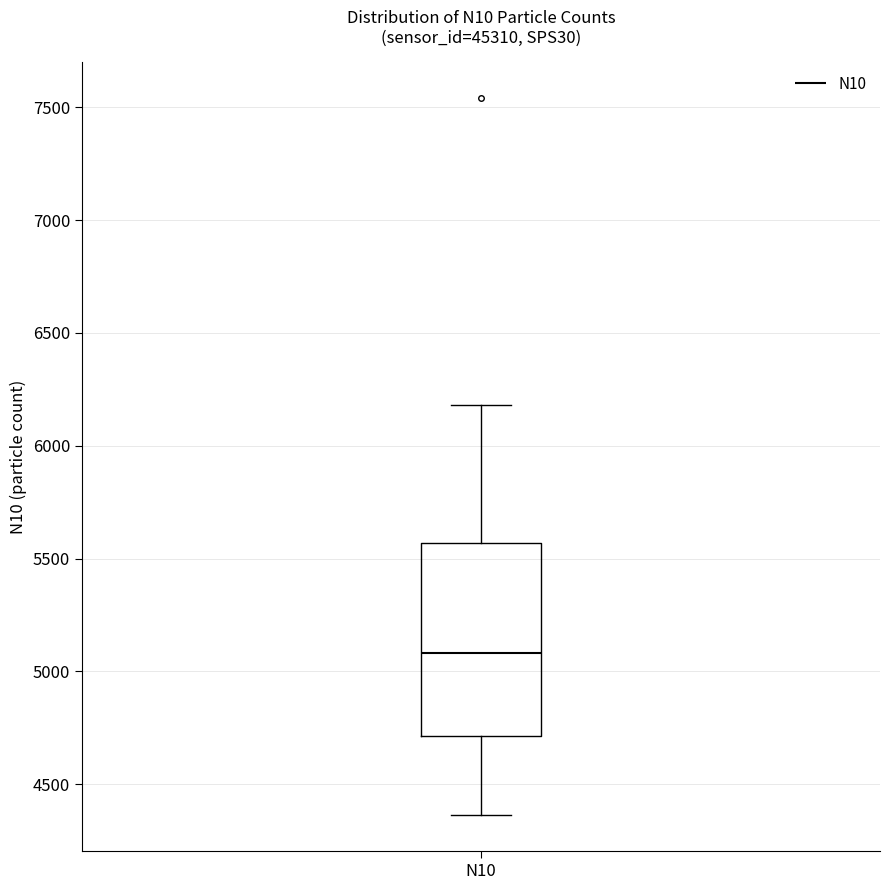

Transcribe this box plot: give where the median line is, the range the box spans, and where the two whiskers end, as read against the y-axis. The values are not printed on the chart, so give them approximately, as read against the axis.

median 5100, box 4700 to 5550, whiskers 4350 to 6200